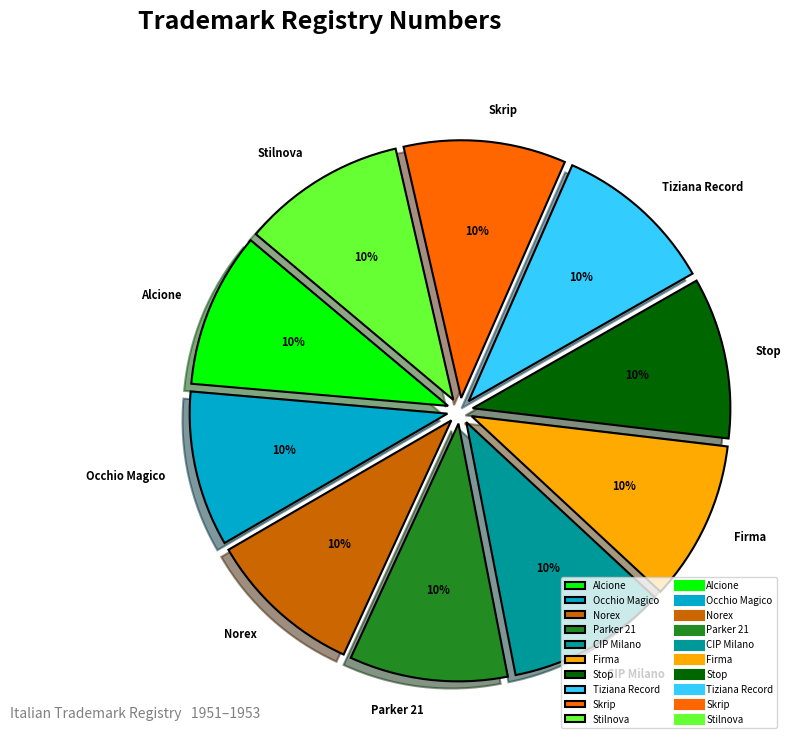

Is it true that Stop is 10% of the pie?

True